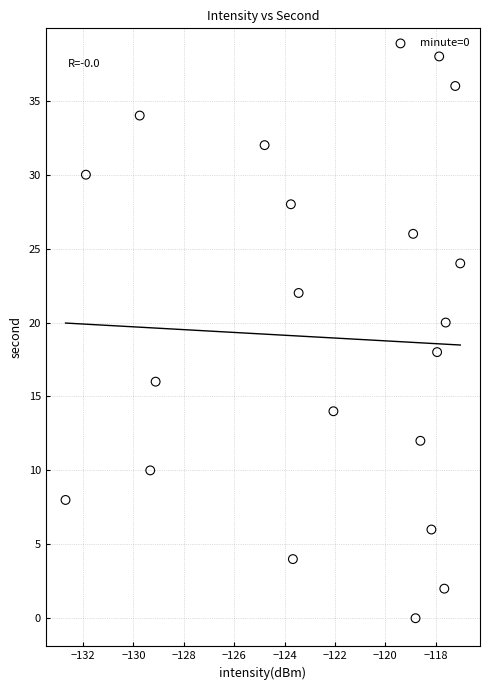

What is the range of Y values (max minus min)?

38